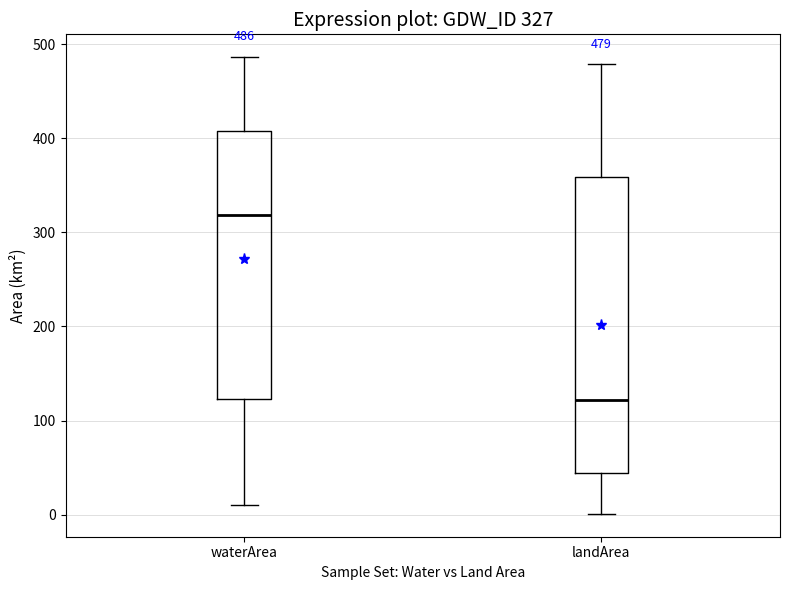

Comparing the boxes themselves (not the whiskers), which one is the tallest?

landArea